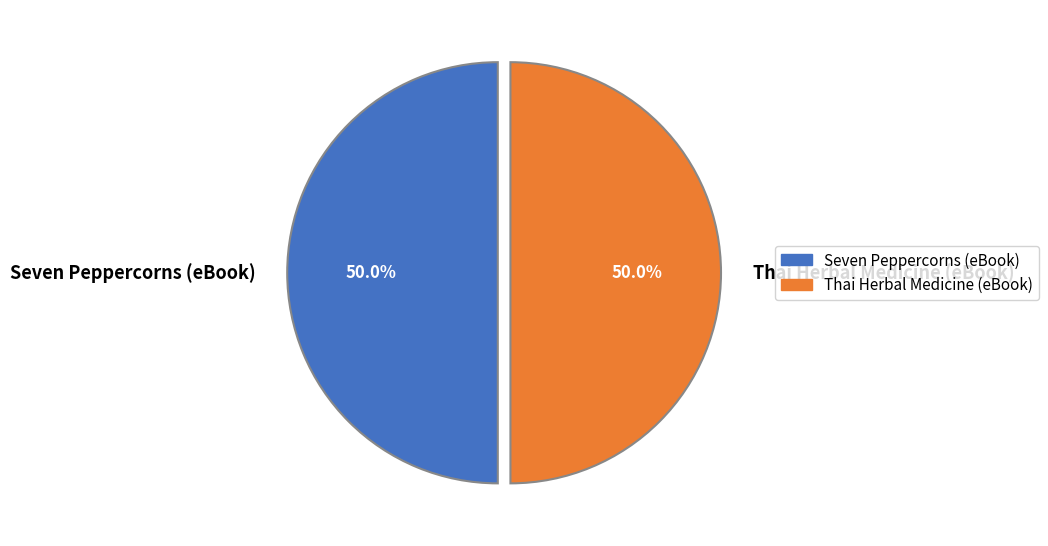

What is the total percentage of Thai Herbal Medicine (eBook) and Seven Peppercorns (eBook)?

100.0%